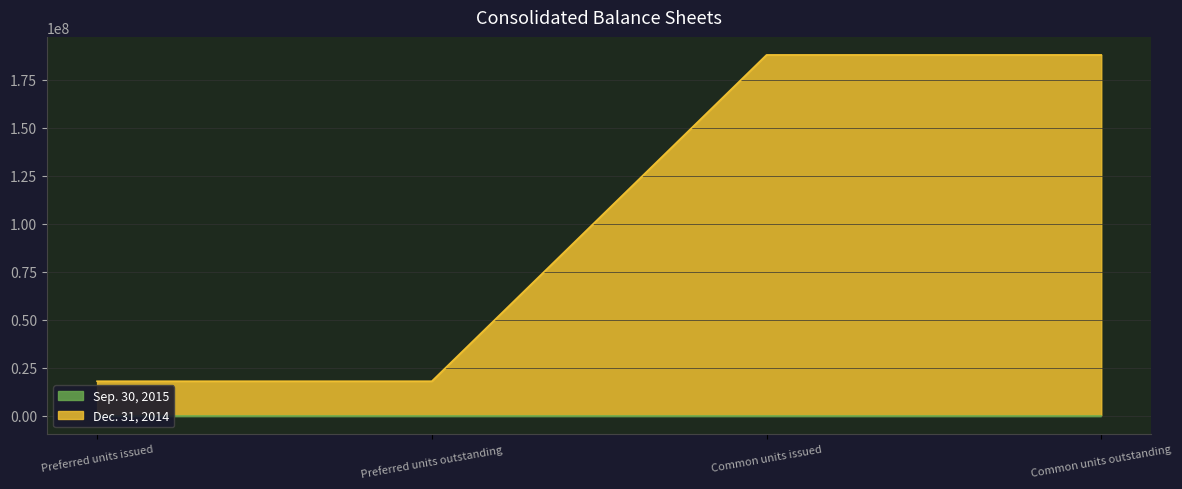

Which has a higher value, Common units issued or Preferred units outstanding?

Common units issued